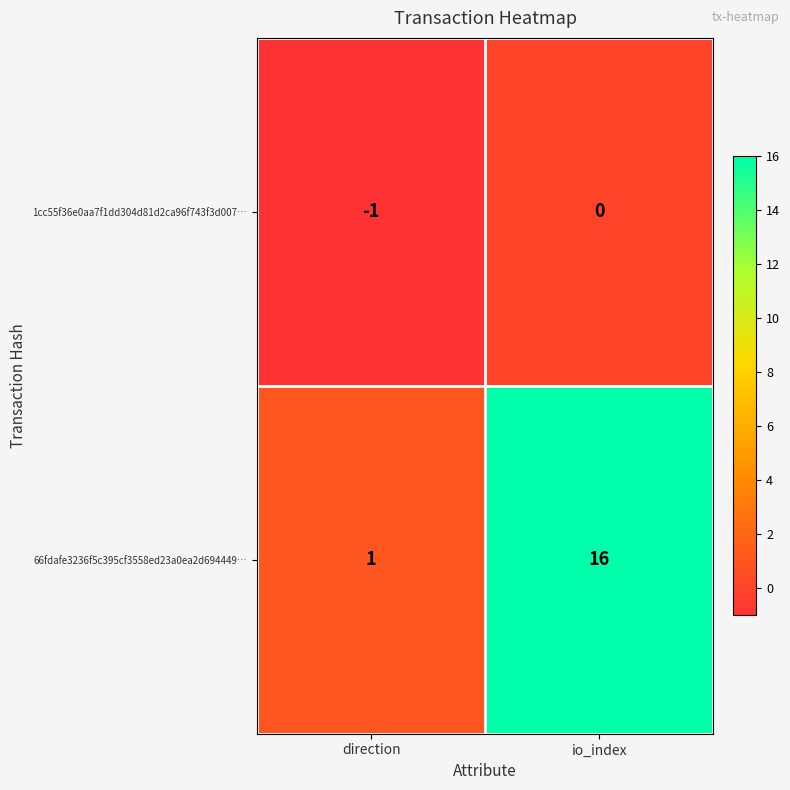

Reading right to left, list all the values displayed in this chart.

1cc55f36e0aa7f1dd304d81d2ca96f743f3d007…: 0	-1
66fdafe3236f5c395cf3558ed23a0ea2d694449…: 16	1